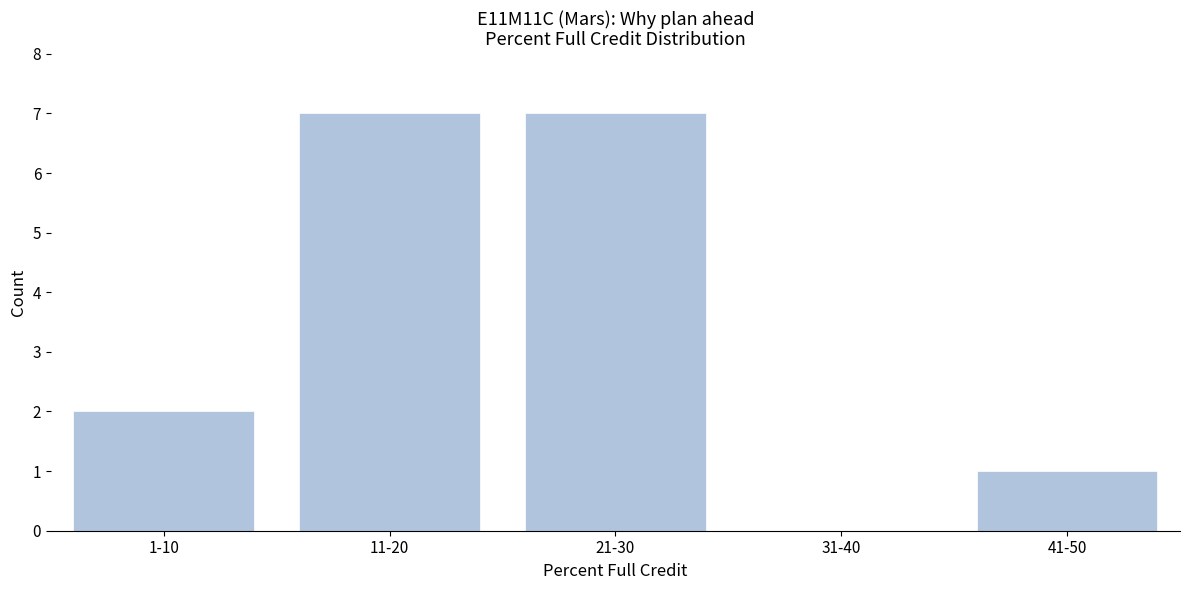

Reading left to right, transcribe all the data shown in this chart.

1-10=2	11-20=7	21-30=7	31-40=0	41-50=1